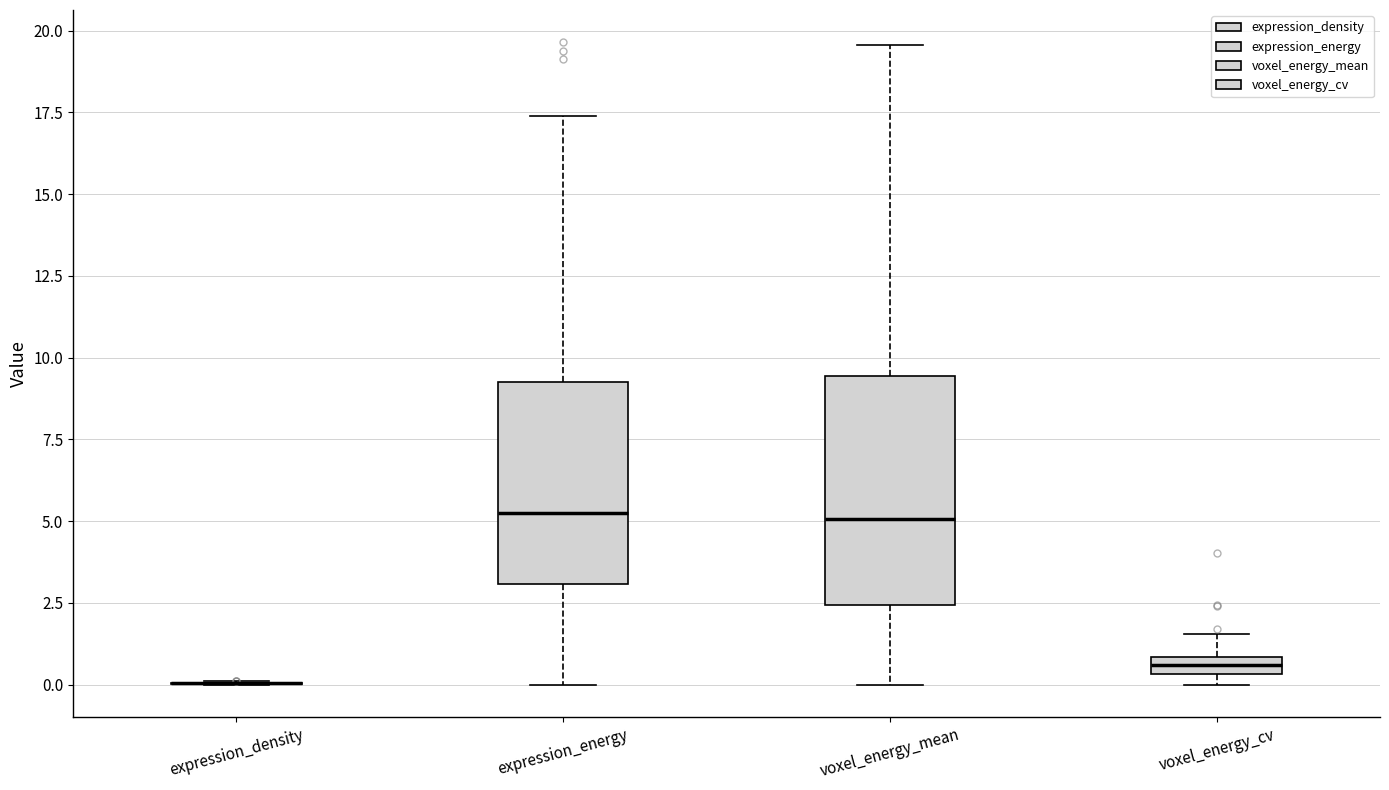

Comparing the boxes themselves (not the whiskers), which one is the tallest?

voxel_energy_mean